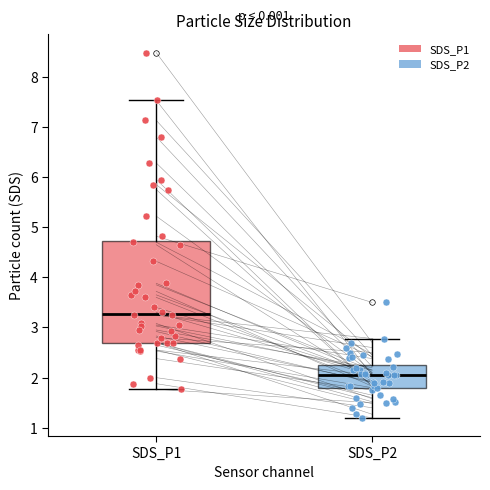

Which box's median line is the highest?

SDS_P1